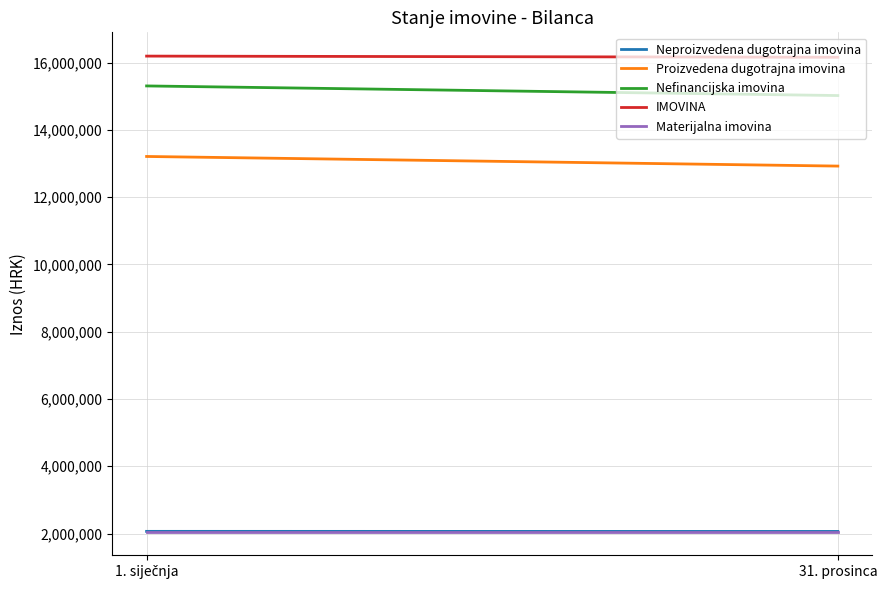

Reading right to left, transcribe all the data shown in this chart.

Neproizvedena dugotrajna imovina: 31. prosinca=2063450.1	1. siječnja=2065638.0
Proizvedena dugotrajna imovina: 31. prosinca=12922793.3	1. siječnja=13208689.0
Nefinancijska imovina: 31. prosinca=15019347.1	1. siječnja=15305227.0
IMOVINA: 31. prosinca=16157275.3	1. siječnja=16191775.0
Materijalna imovina: 31. prosinca=2061262.6	1. siječnja=2061263.0